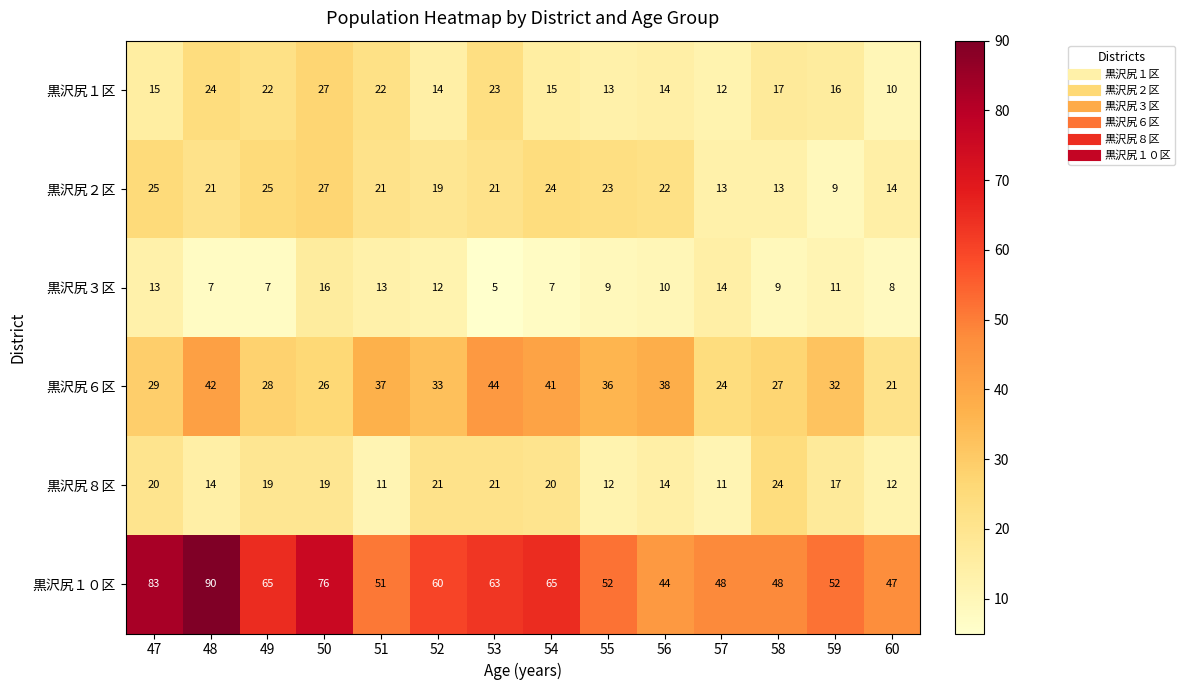

Which category has the lowest value across all series?

53